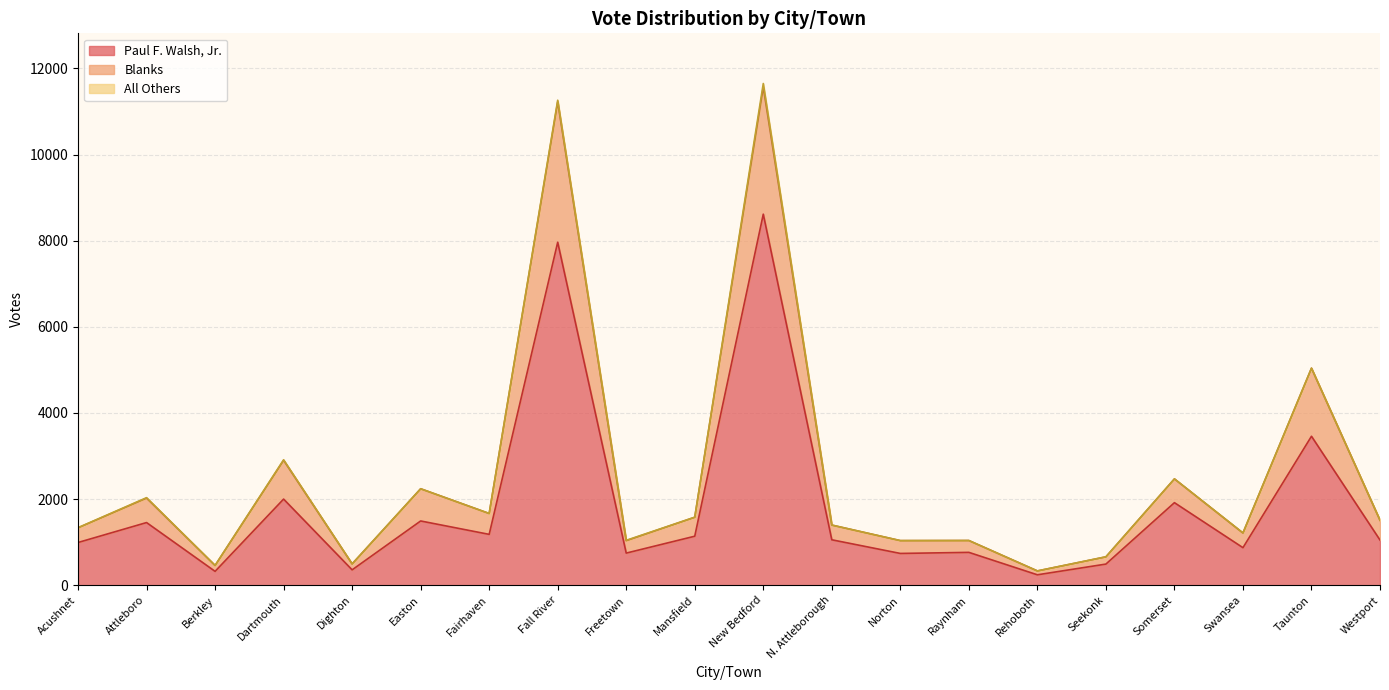

How many interior local valleys does the Paul F. Walsh, Jr. series have?

7